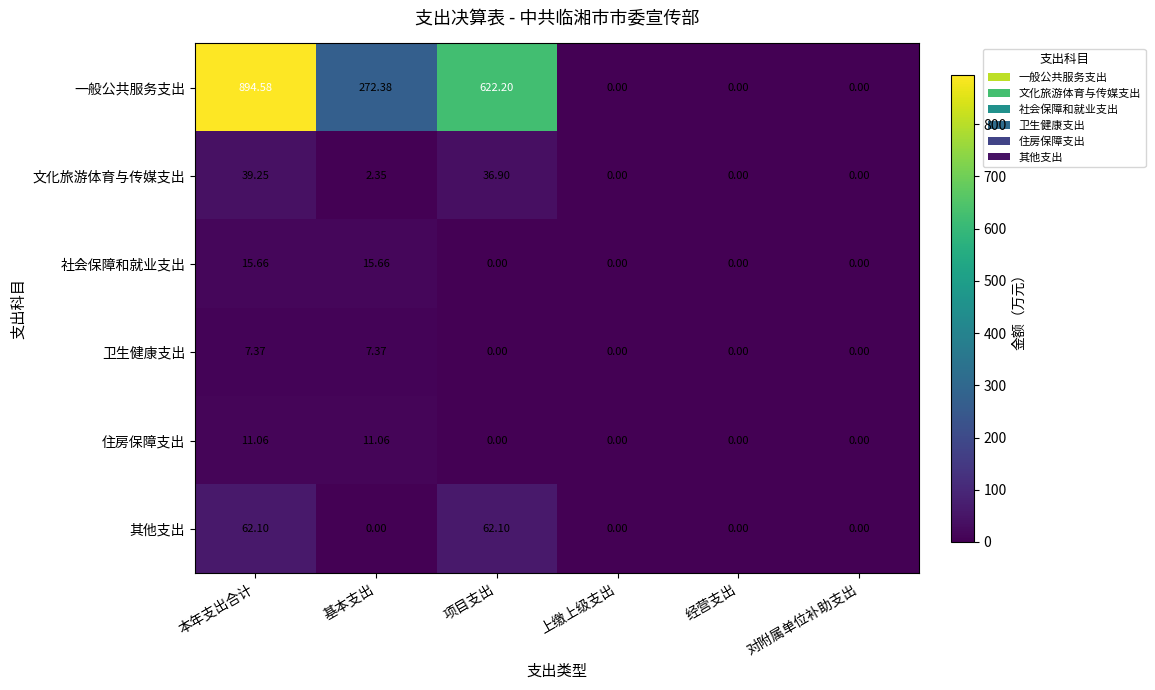

Rank the series by their maximum value, from highest to lowest.

一般公共服务支出, 其他支出, 文化旅游体育与传媒支出, 社会保障和就业支出, 住房保障支出, 卫生健康支出